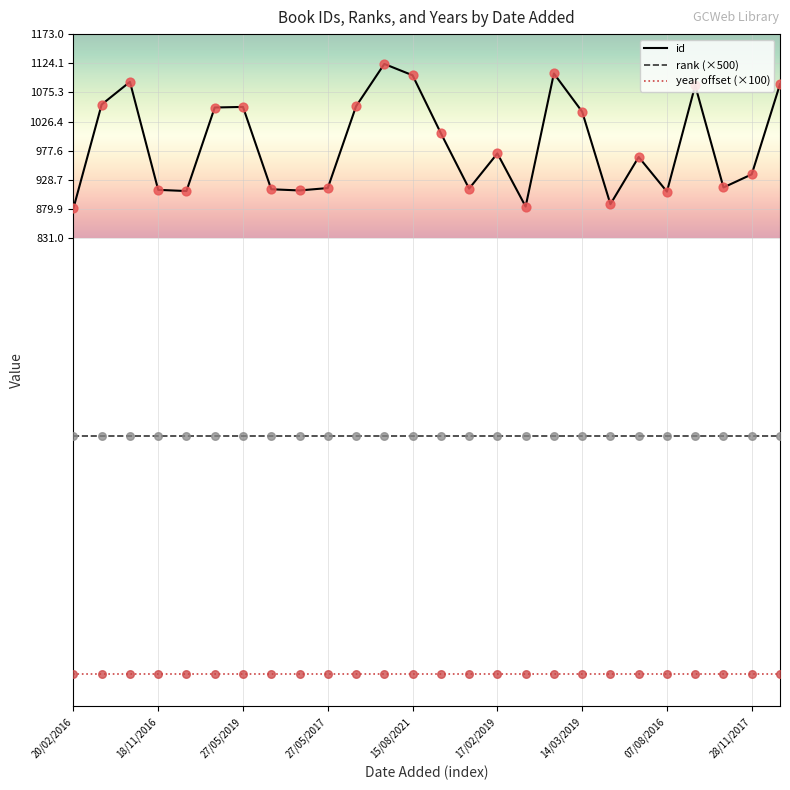

Which series has the largest total across all categories?

id